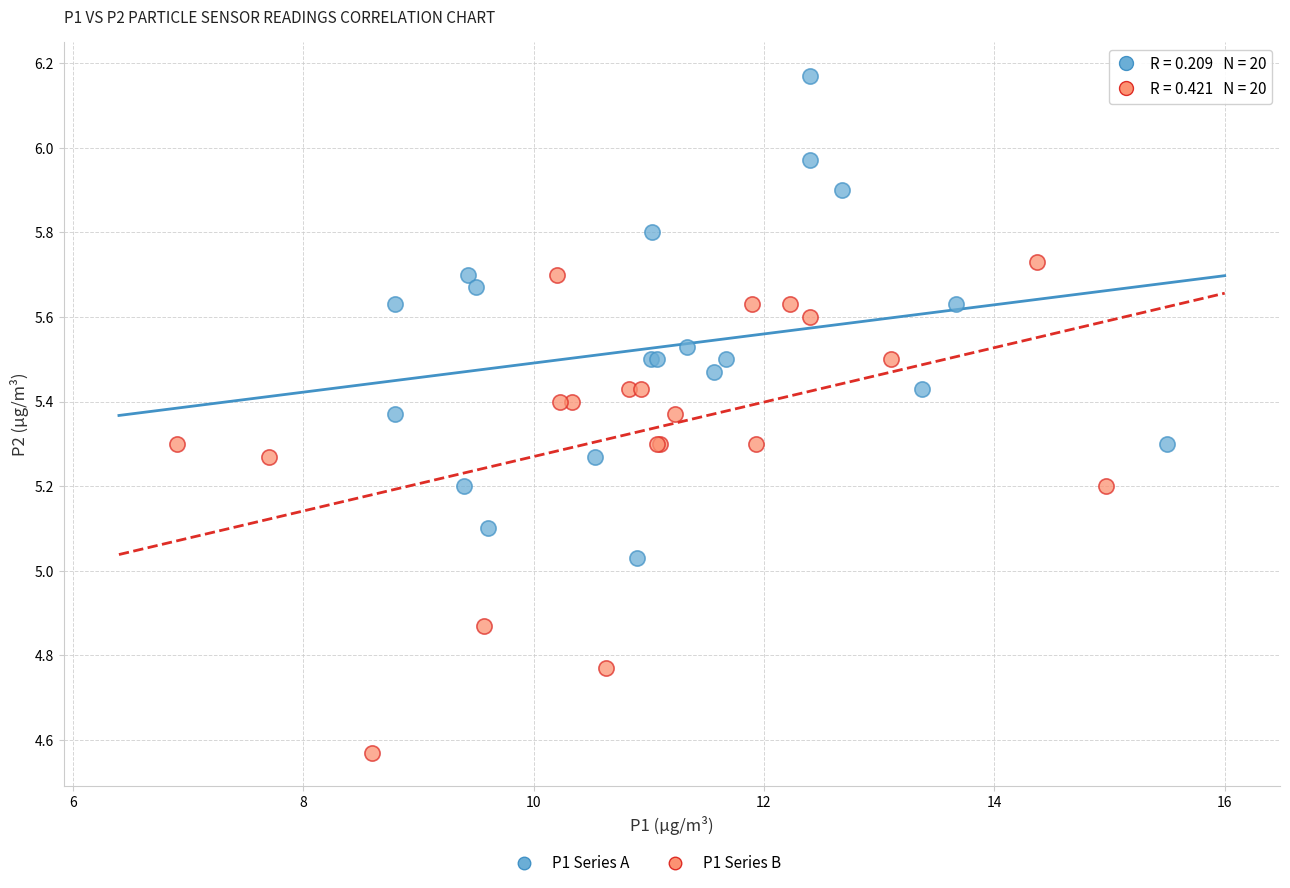

Which series has the largest Y range (max minus min)?

P1 Series B